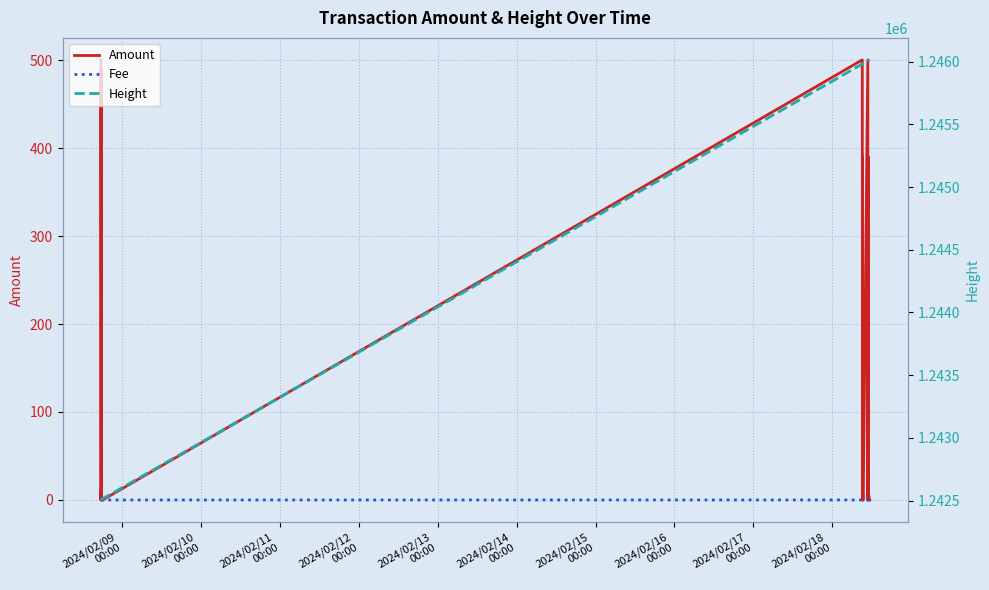

What is the sum of the Height values at 2024/02/09
00:00 and 2024/02/11
00:00?

2485011.0